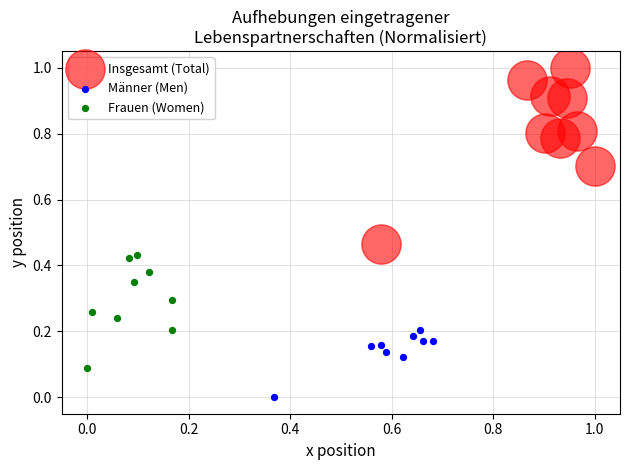

Which series contains the lowest Y value?

Männer (Men)